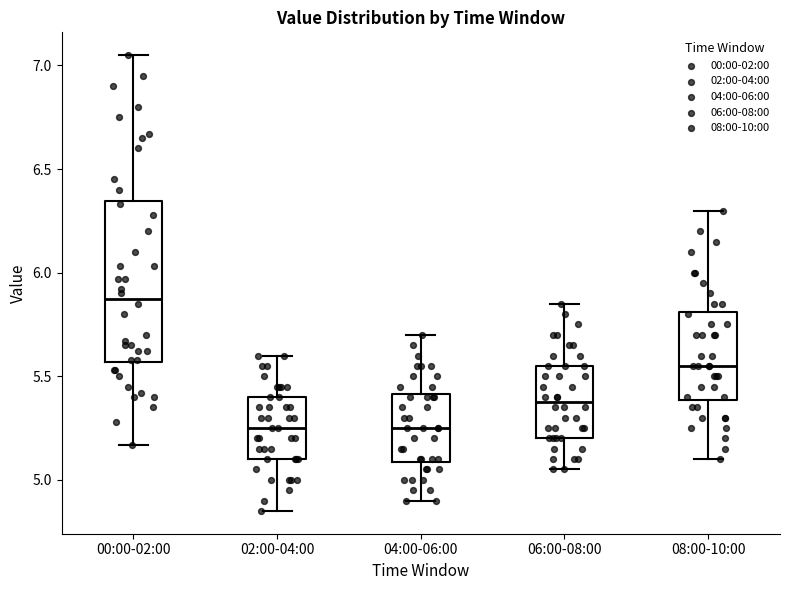

Which box's median line is the highest?

00:00-02:00